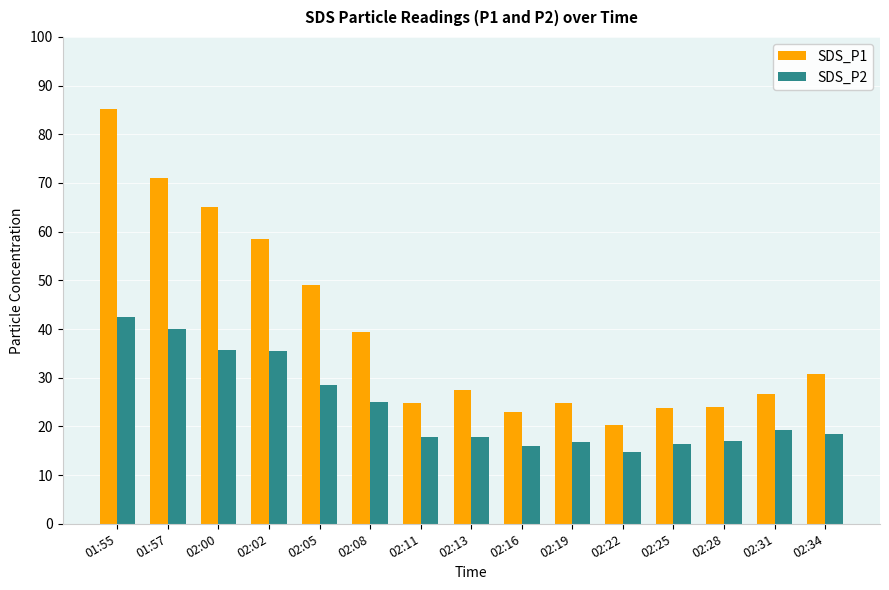

What is the difference between the maximum and second lowest values in the SDS_P2 series?

26.5